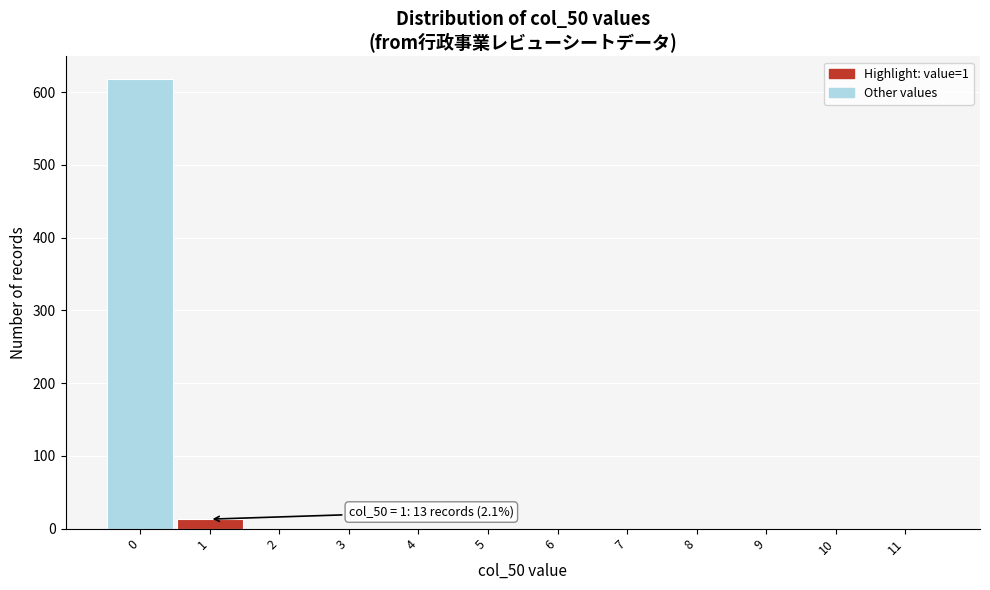

Reading left to right, what are all the values shown in this chart?

0=618	1=13	2=0	3=0	4=0	5=0	6=0	7=0	8=0	9=0	10=0	11=0